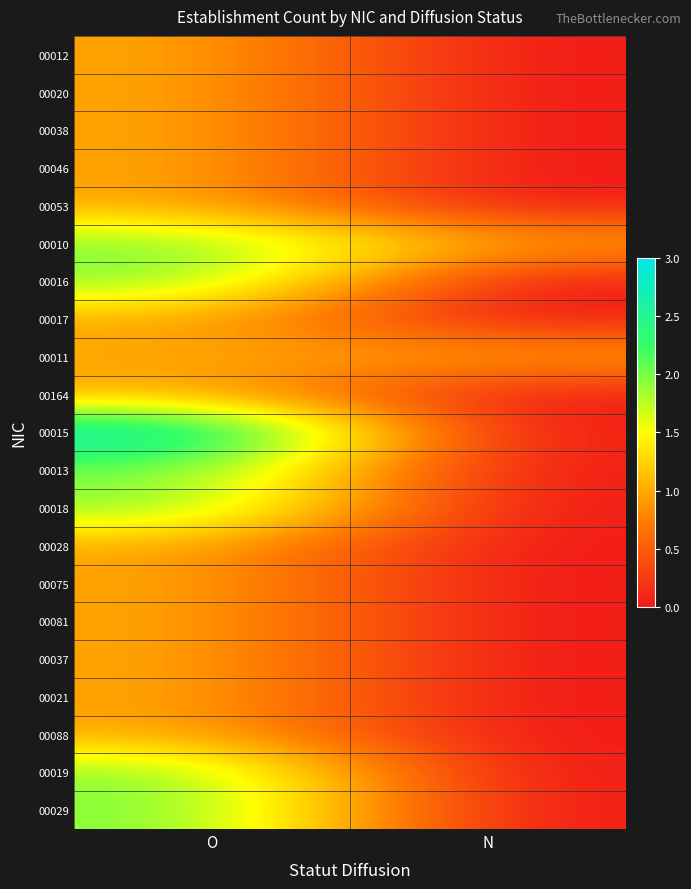

What is the difference between the highest and lowest values at O?

2